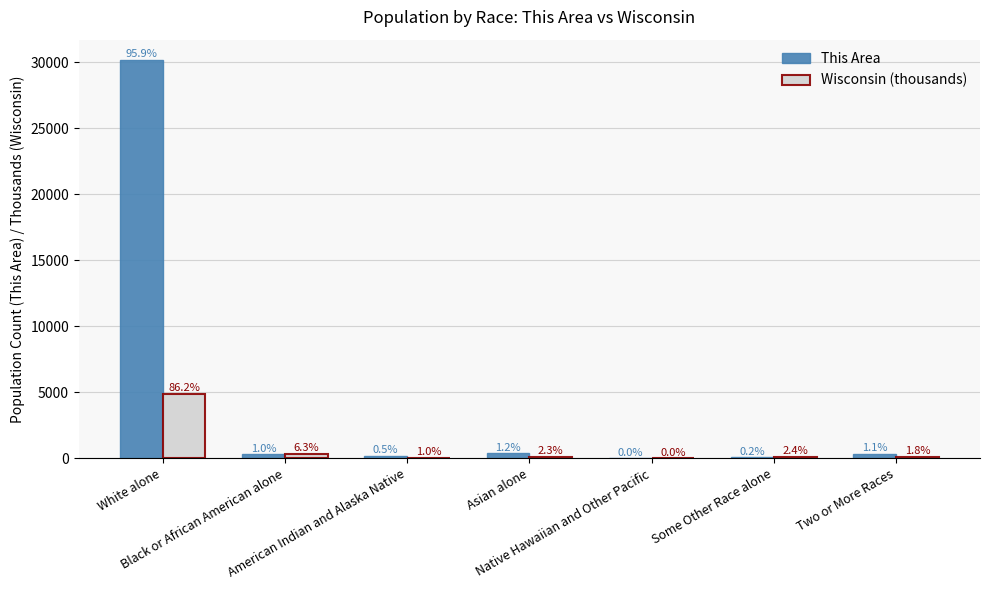

Which has a higher value, Some Other Race alone or White alone?

White alone